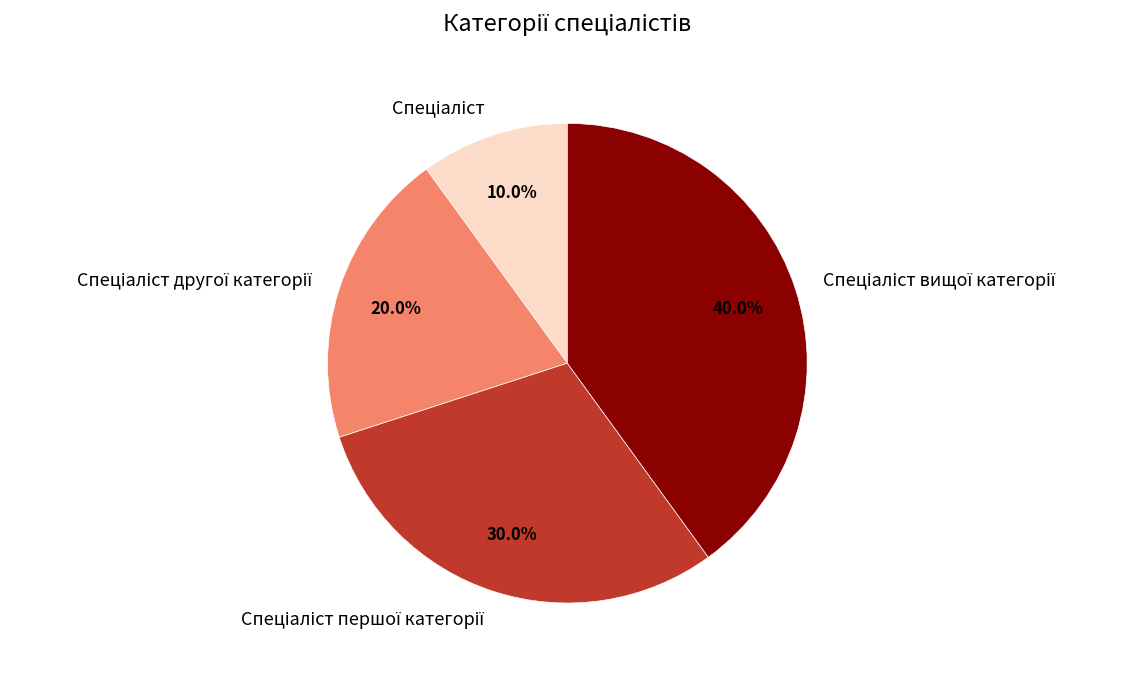

How many segments does this pie chart have?

4